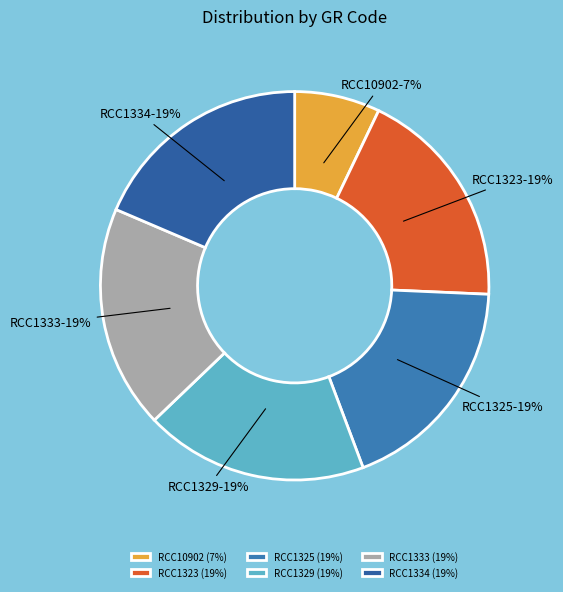

How many segments does this pie chart have?

6